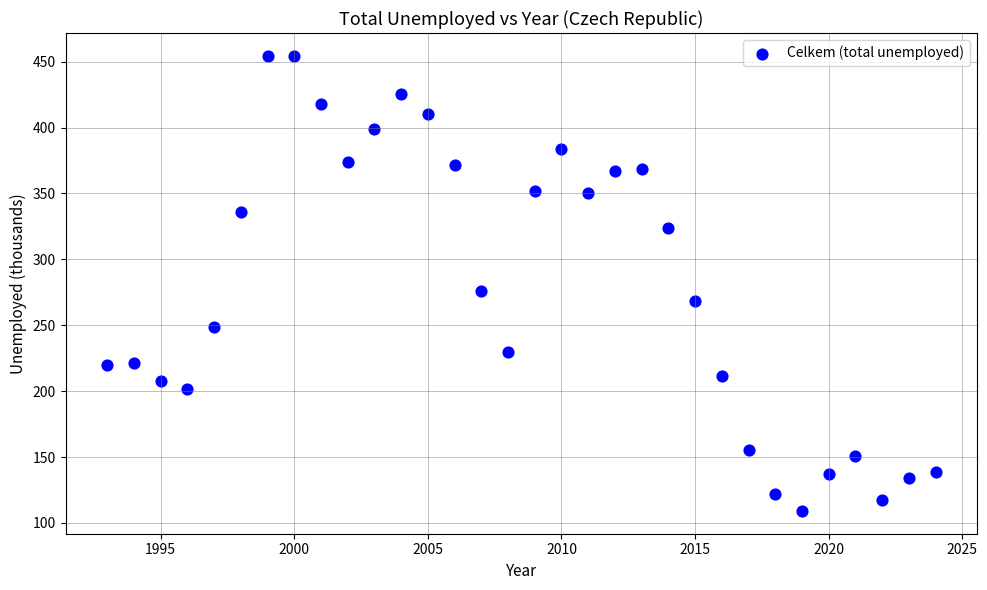

What is the range of Y values (max minus min)?

345.4